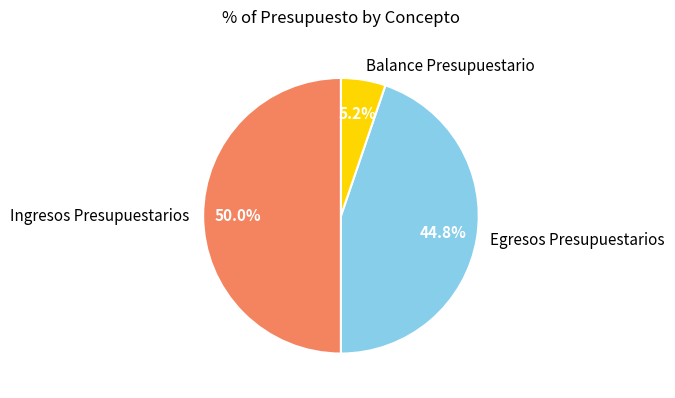

Is it true that Egresos Presupuestarios is 45% of the pie?

True